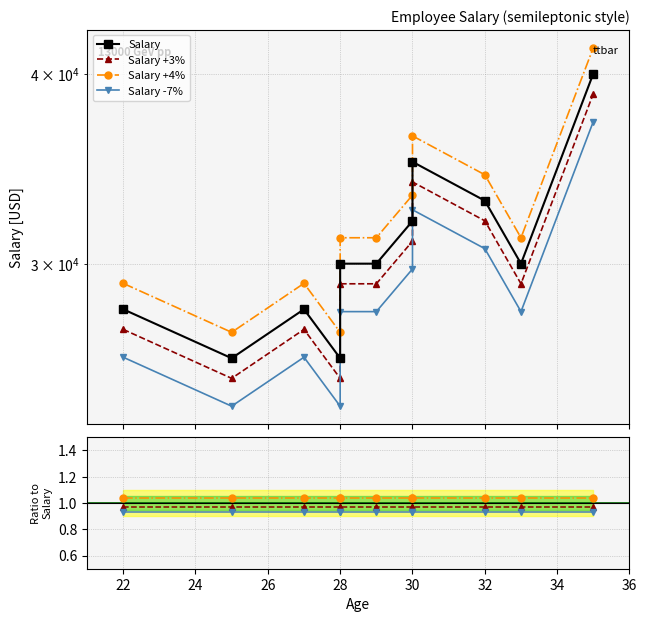

What is the lowest value of the Salary series?

26000.0